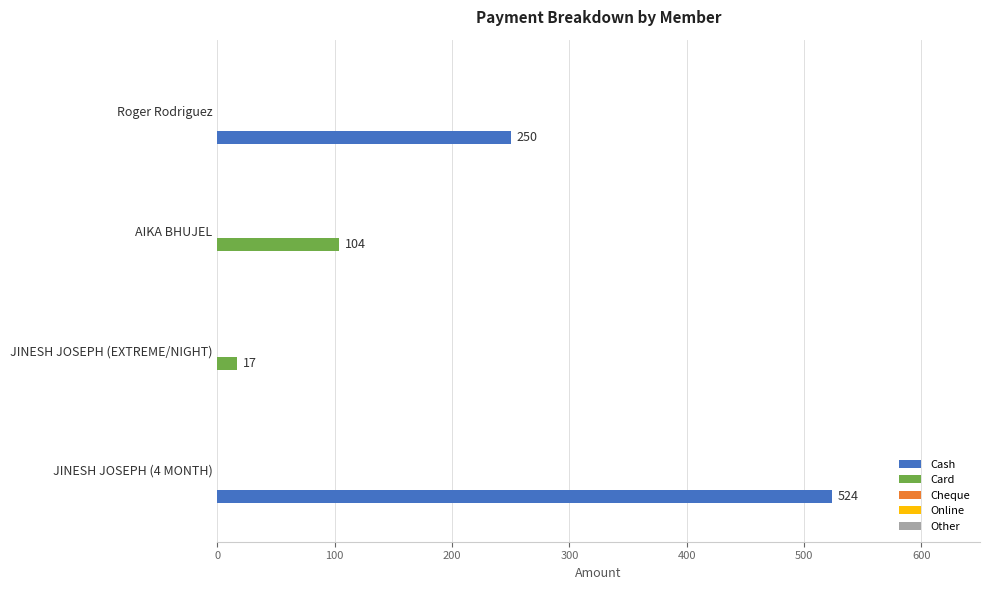

How many data points does each series have?

4